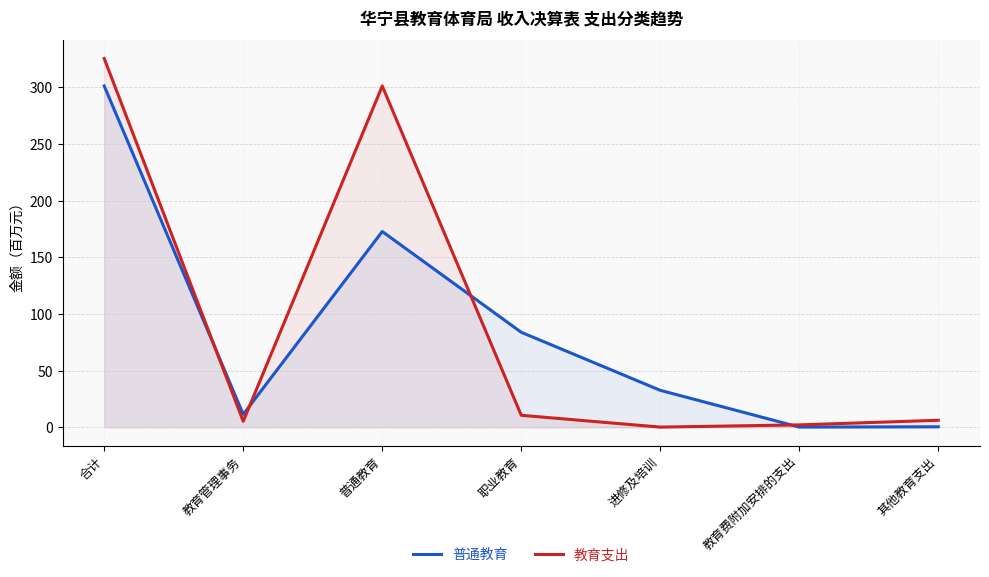

True or false: 教育支出 has a value of 10.3 at 其他教育支出.

False